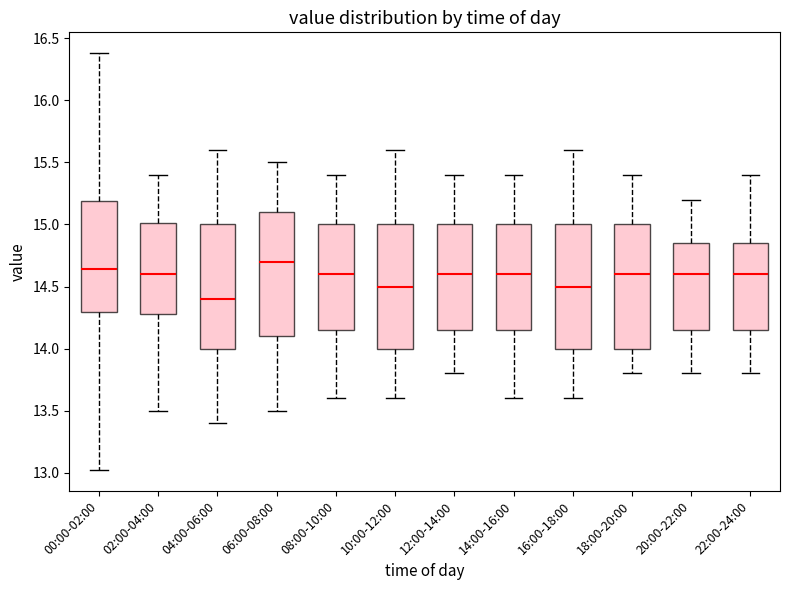

Which box's median line is the highest?

06:00-08:00